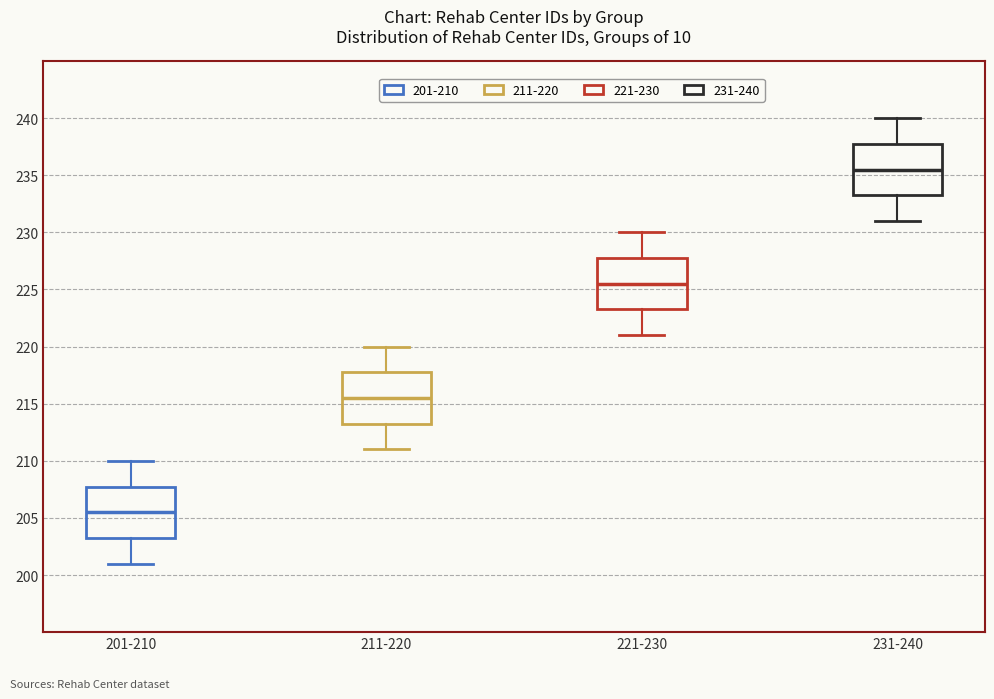

Where does the lower whisker of the box for 211-220 end on the y-axis? The values are not printed on the chart, so give them approximately, as read against the axis.

211.0